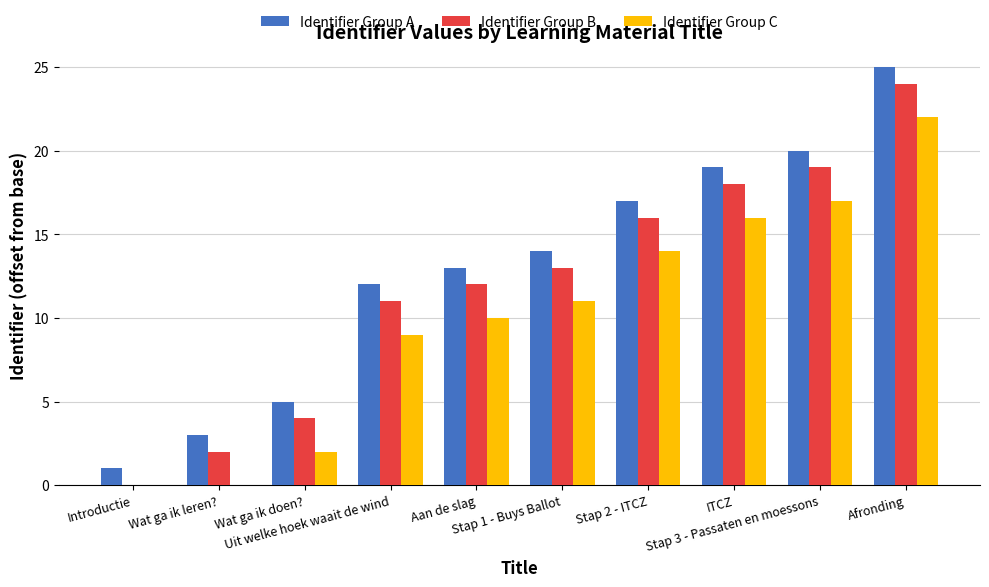

What is the maximum value shown in the chart?

25